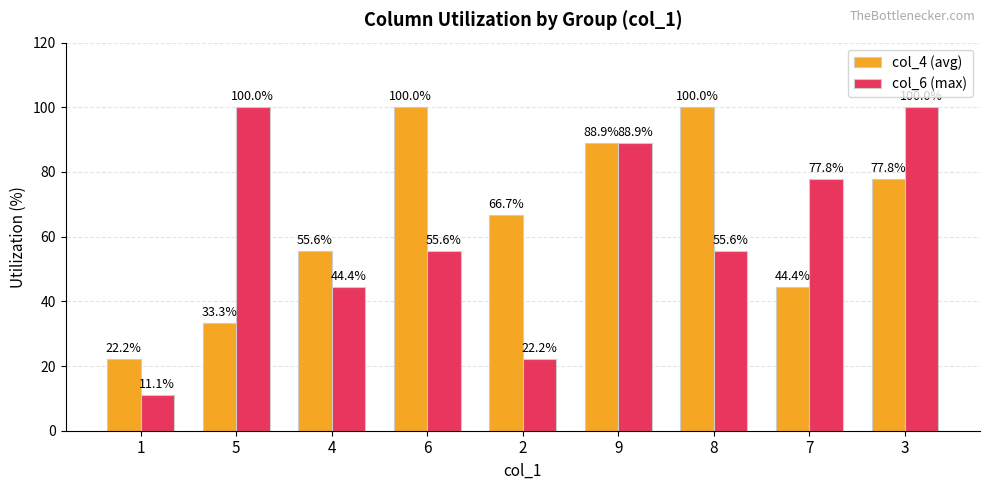

Does the chart contain any negative values?

No